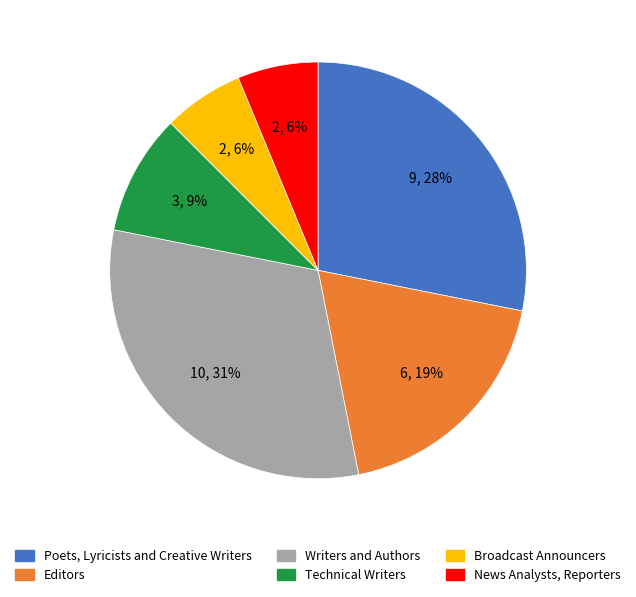

What percentage is the Broadcast Announcers slice, to the nearest percent?

6%